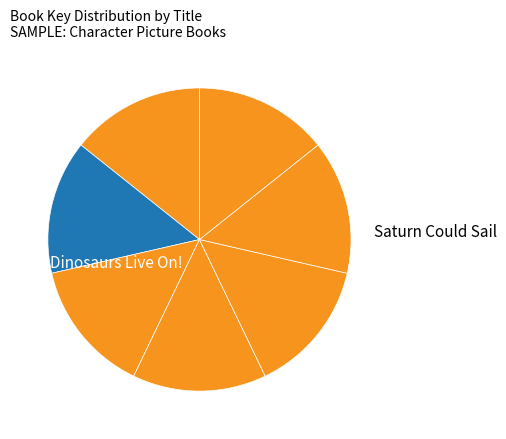

Count the number of slices in the pie.

7